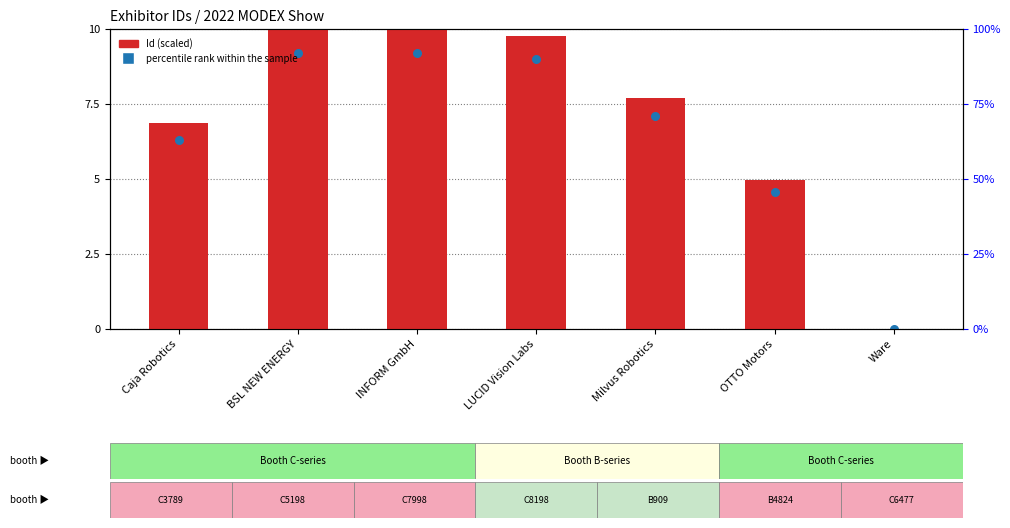

Which series has the largest total across all categories?

Id (scaled)